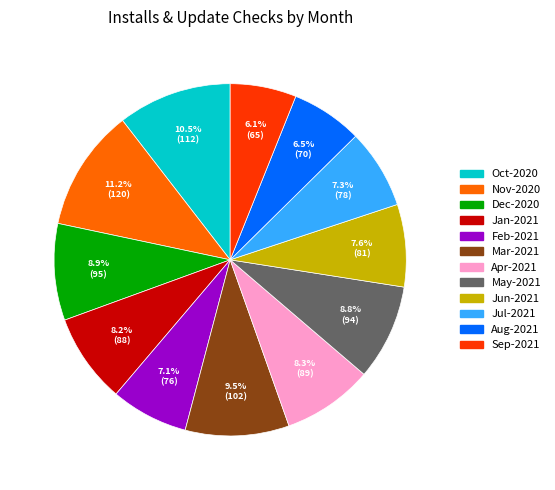

What is the total percentage of Apr-2021 and Oct-2020?

18.8%